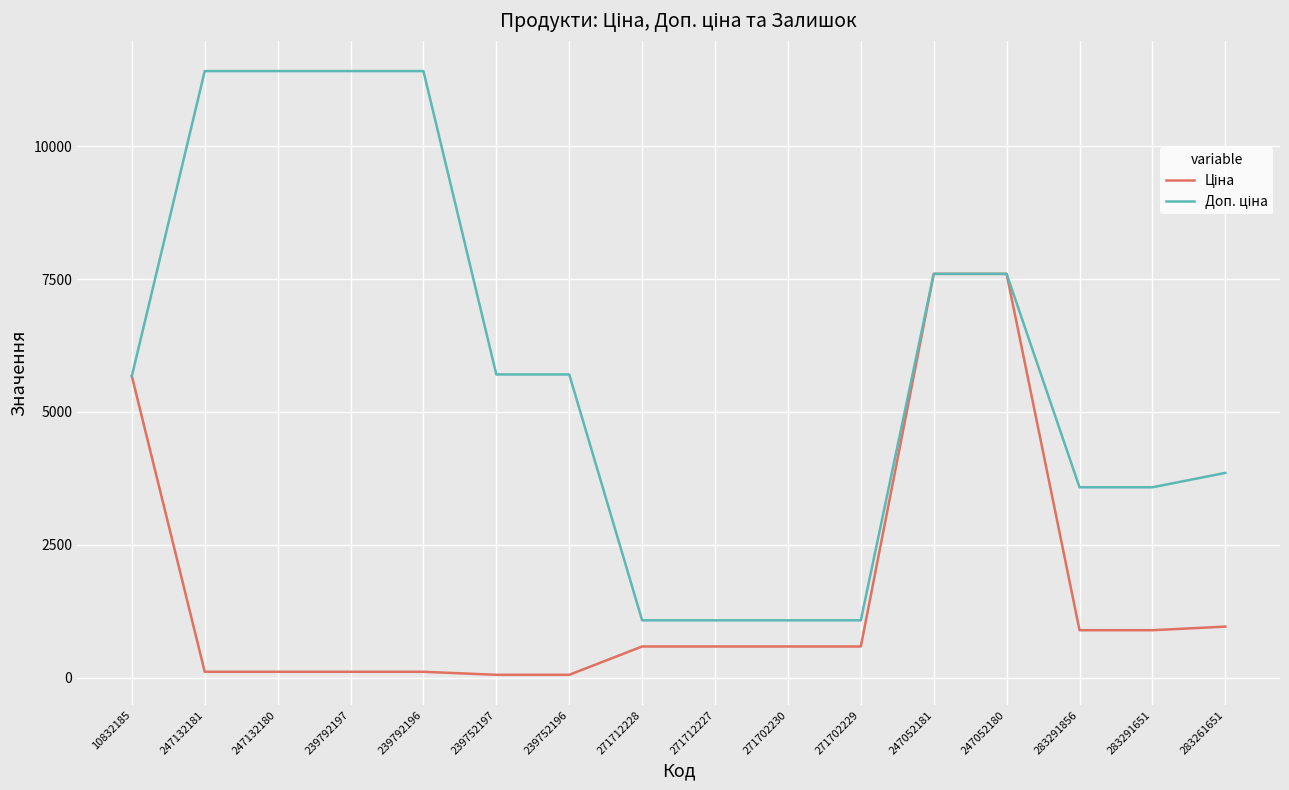

What is the greatest value displayed?

11410.0